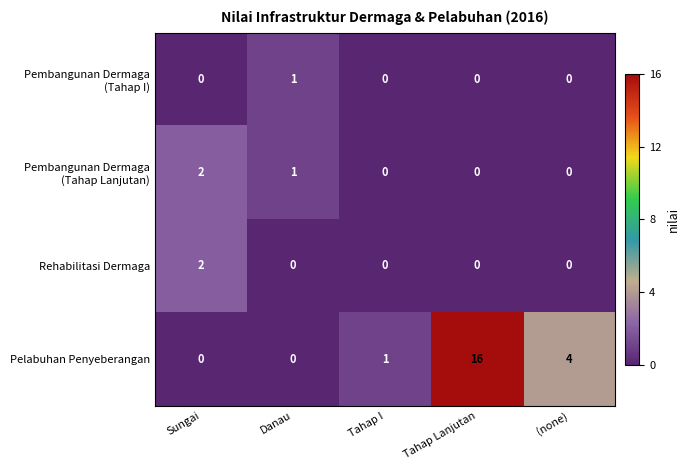

Which category has the highest value across all series?

Tahap Lanjutan